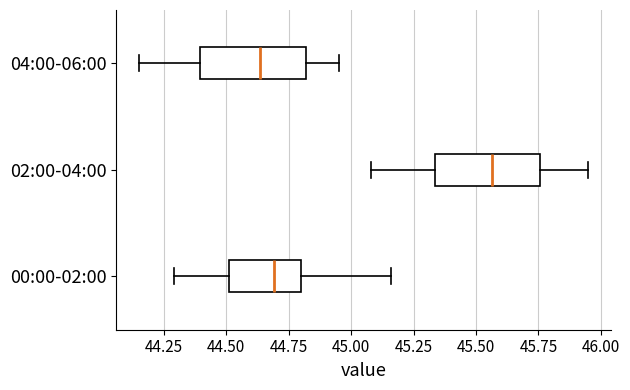

Reading bottom to top, transcribe this box plot: for each box, give where its median line is, the range the box spans, and where its two whiskers end, as read against the x-axis. The values are not printed on the chart, so give them approximately, as read against the axis.

00:00-02:00: median 44.70, box 44.50 to 44.80, whiskers 44.30 to 45.15
02:00-04:00: median 45.55, box 45.35 to 45.75, whiskers 45.10 to 45.95
04:00-06:00: median 44.65, box 44.40 to 44.80, whiskers 44.15 to 44.95